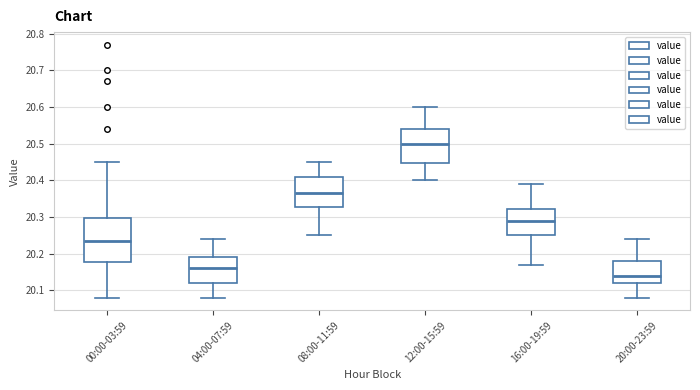

Reading left to right, read every box against the y-axis: the position of its median line, the range the box covers, and the ends of its whiskers. The values are not printed on the chart, so give them approximately, as read against the axis.

00:00-03:59: median 20.24, box 20.18 to 20.30, whiskers 20.08 to 20.45
04:00-07:59: median 20.16, box 20.12 to 20.19, whiskers 20.08 to 20.24
08:00-11:59: median 20.37, box 20.33 to 20.41, whiskers 20.25 to 20.45
12:00-15:59: median 20.50, box 20.45 to 20.54, whiskers 20.40 to 20.60
16:00-19:59: median 20.29, box 20.25 to 20.32, whiskers 20.17 to 20.39
20:00-23:59: median 20.14, box 20.12 to 20.18, whiskers 20.08 to 20.24